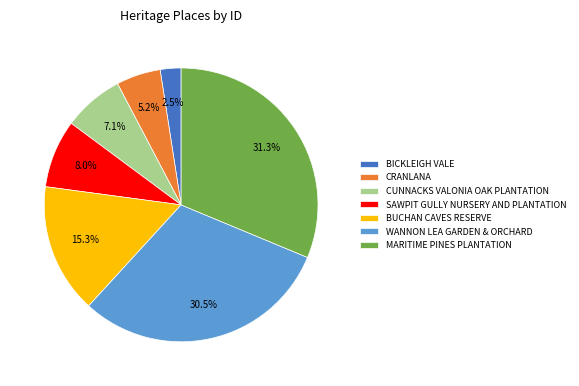

Rank the categories by value from lowest to highest.

BICKLEIGH VALE, CRANLANA, CUNNACKS VALONIA OAK PLANTATION, SAWPIT GULLY NURSERY AND PLANTATION, BUCHAN CAVES RESERVE, WANNON LEA GARDEN & ORCHARD, MARITIME PINES PLANTATION